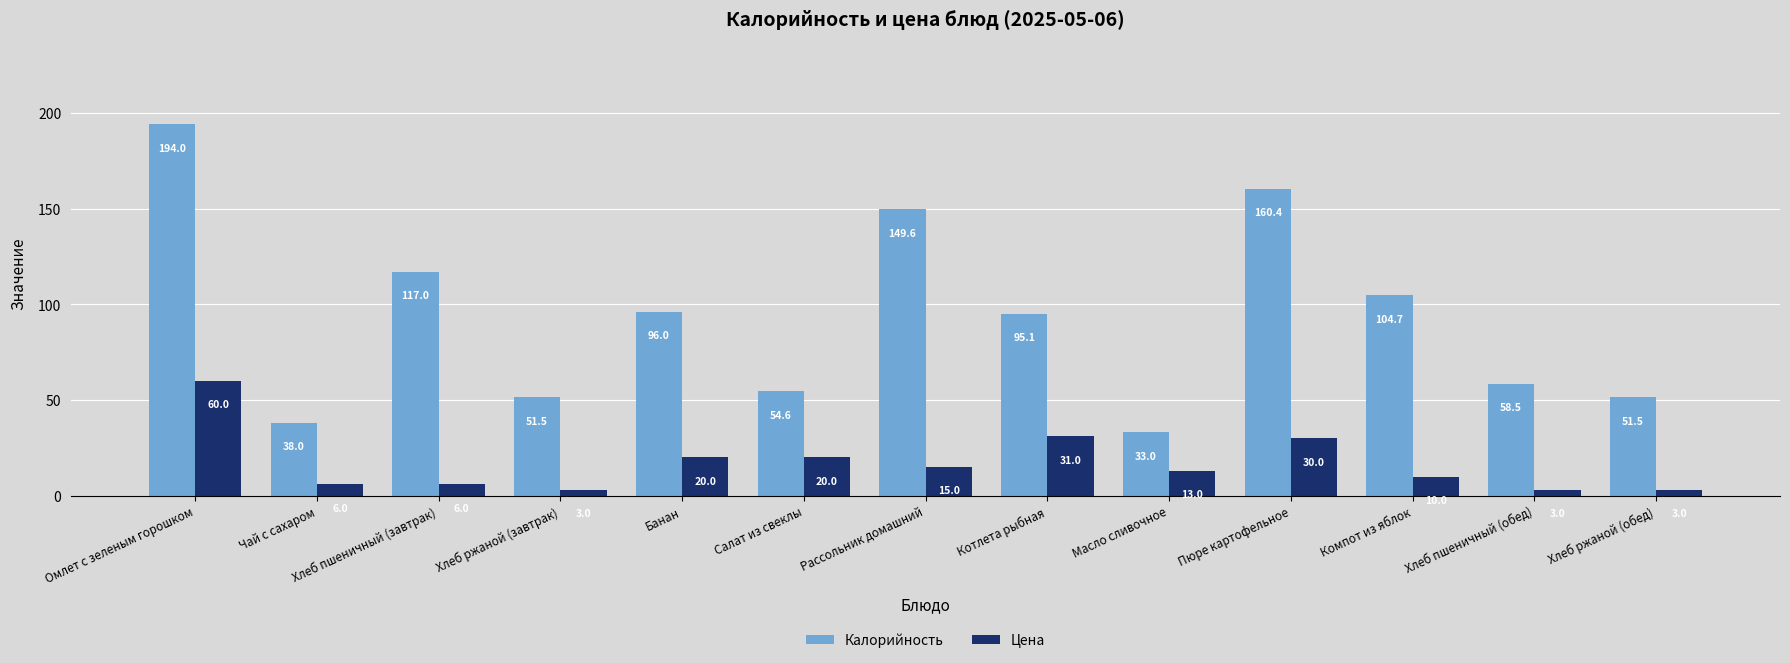

What is the sum of the Цена values at Хлеб ржаной (завтрак) and Салат из свеклы?

23.0